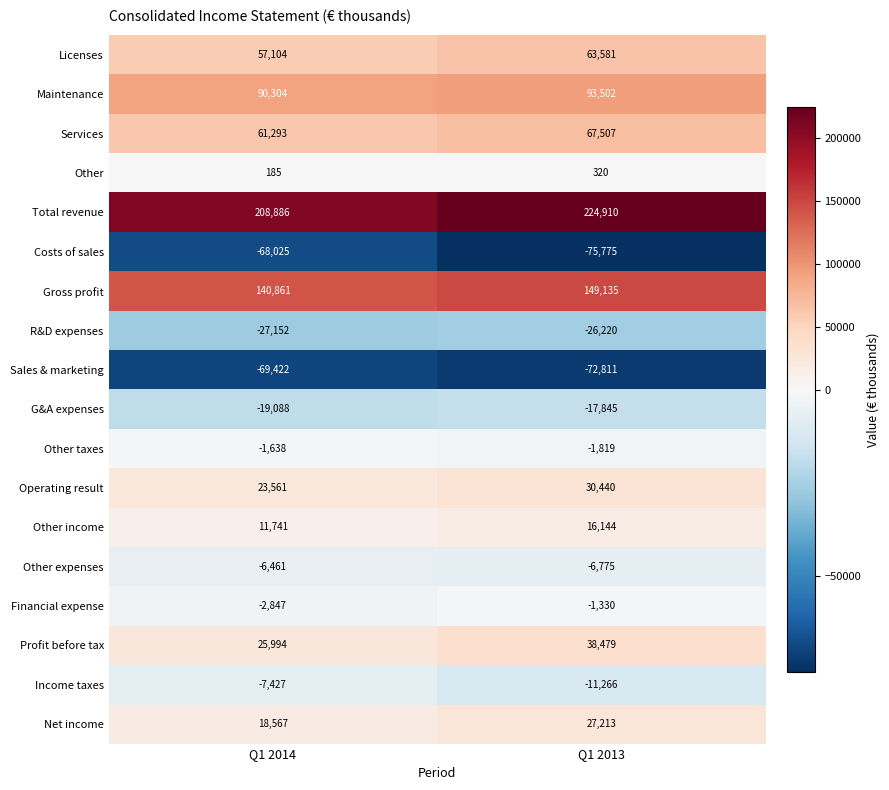

The R&D expenses series shows -26220 at Q1 2013. True or false?

True